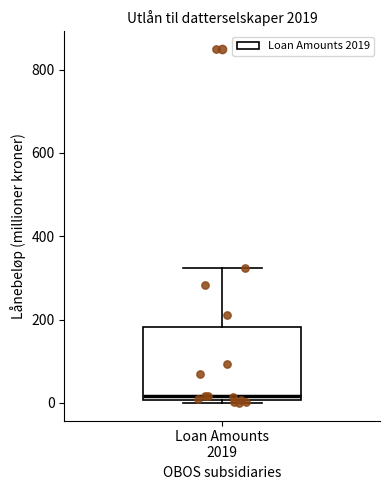

Where is the upper edge of the box for Loan Amounts 2019 on the y-axis? The values are not printed on the chart, so give them approximately, as read against the axis.

180